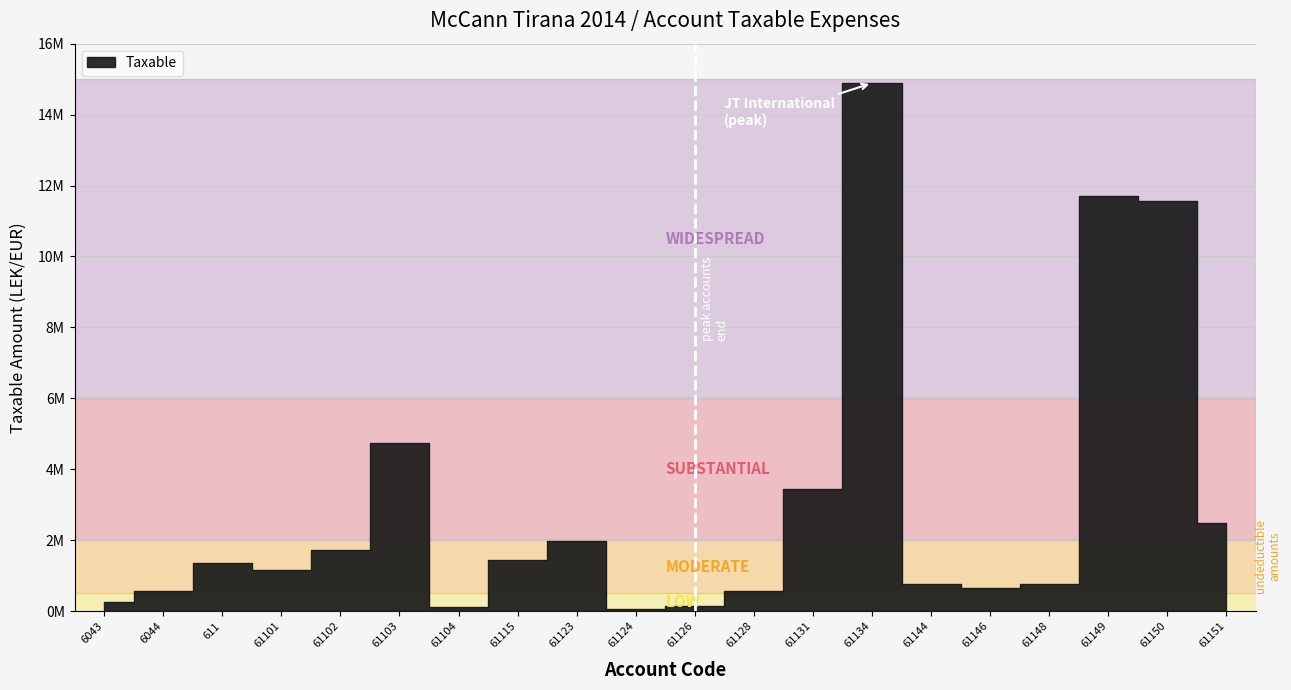

The value at 611 is 848053.6. True or false?

False